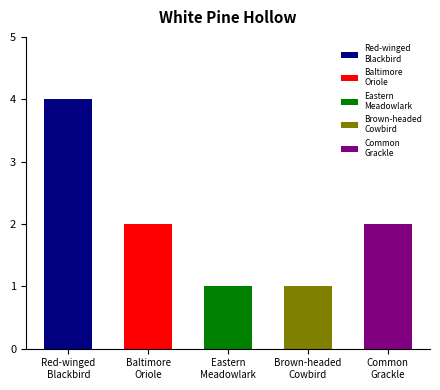

The value at Brown-headed
Cowbird is 1. True or false?

True